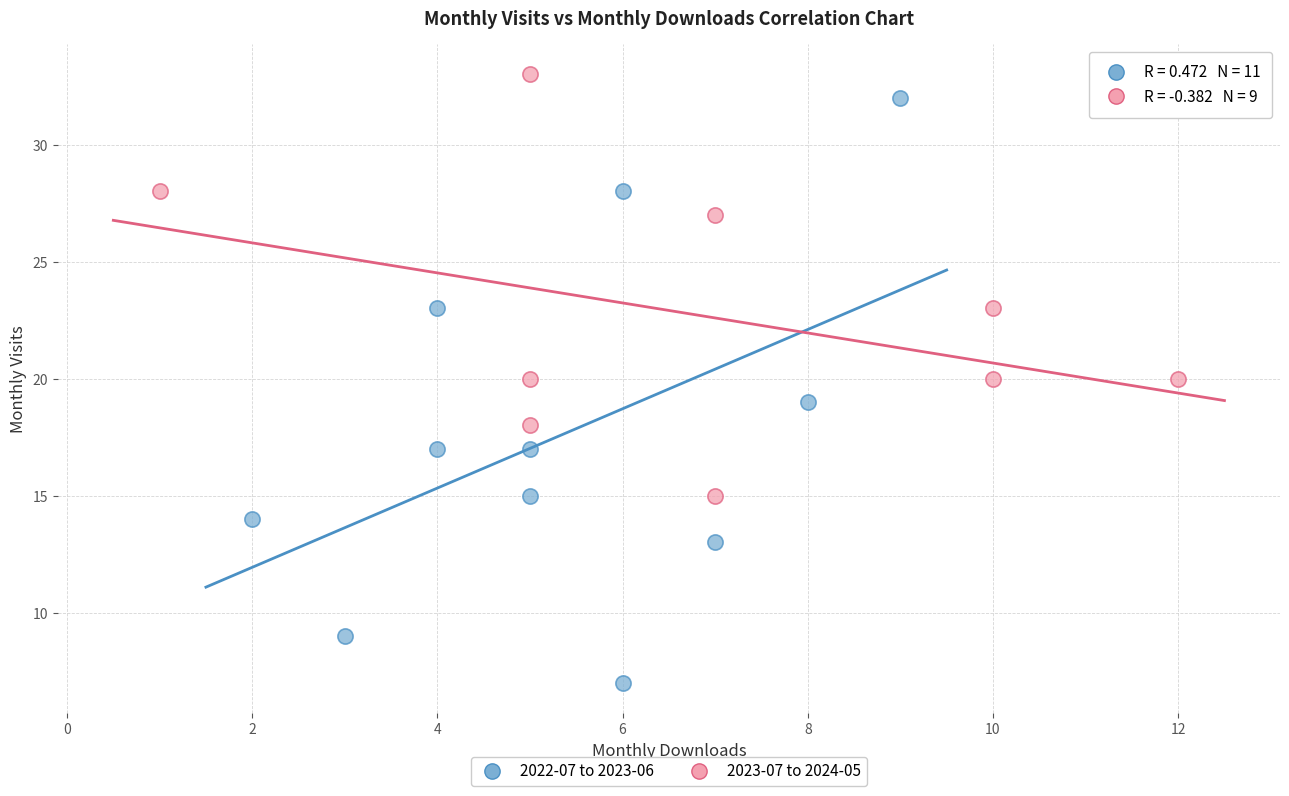

Which series has the widest spread of Y values?

2022-07 to 2023-06